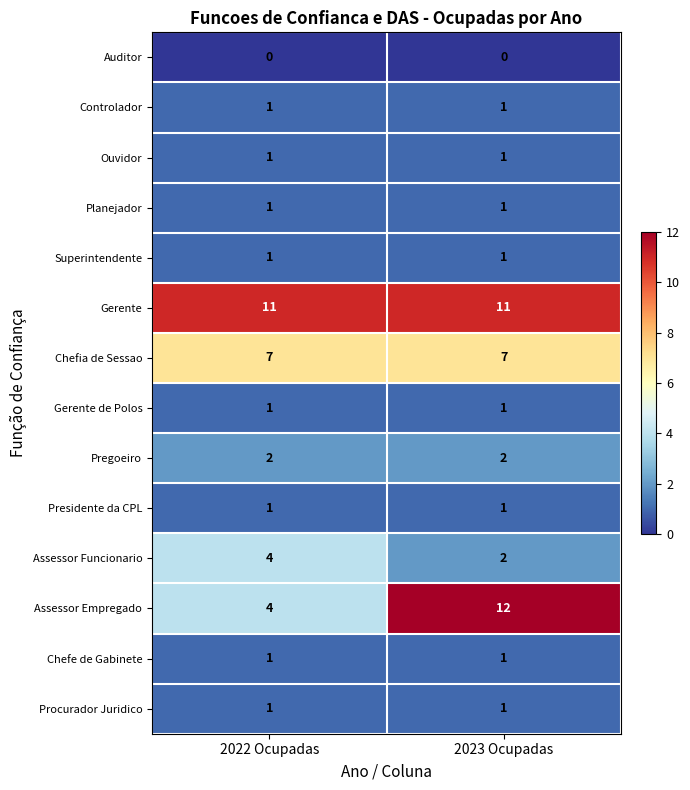

What is the greatest value displayed?

12